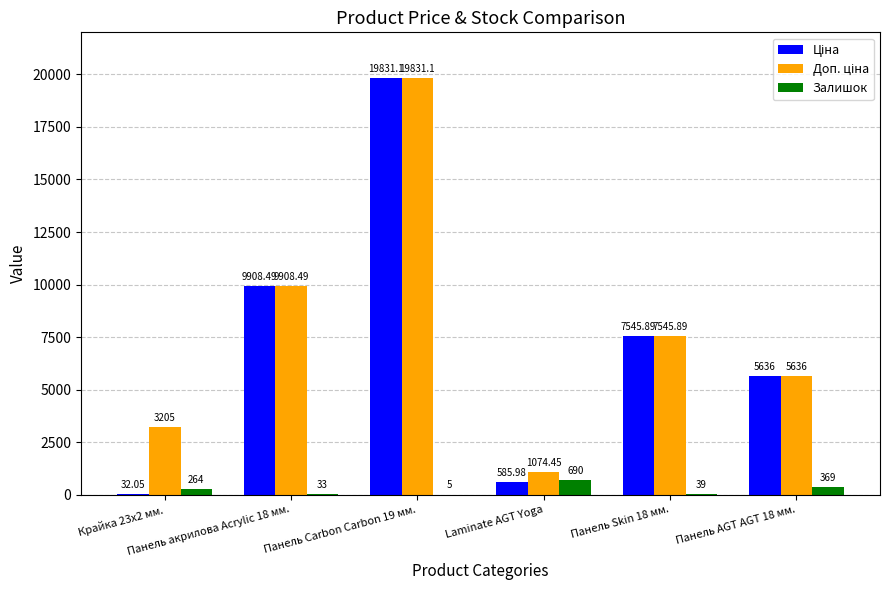

What is the average value of the Ціна series?

7256.6